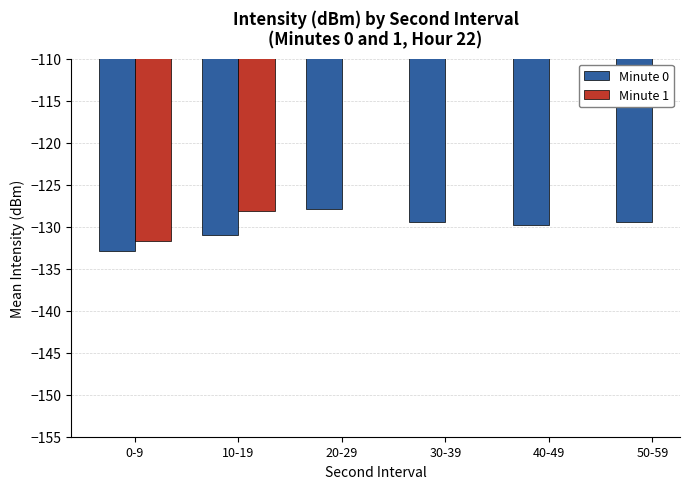

Which category has the highest value in the Minute 0 series?

20-29